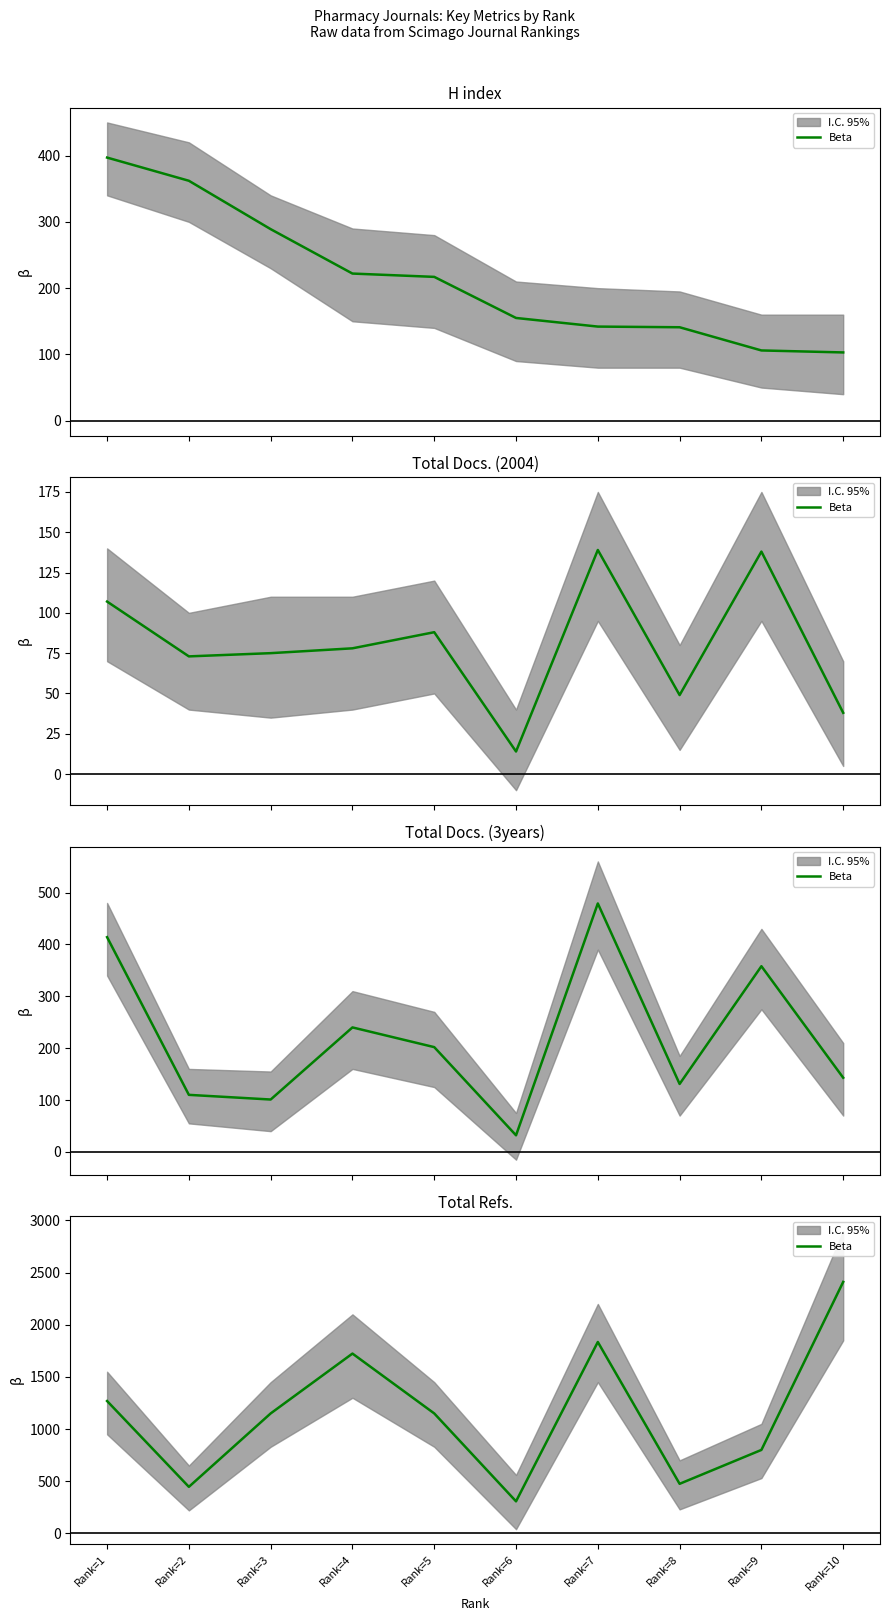

Reading left to right, what are all the values shown in this chart?

1269	446	1150	1724	1150	307	1835	475	800	2411